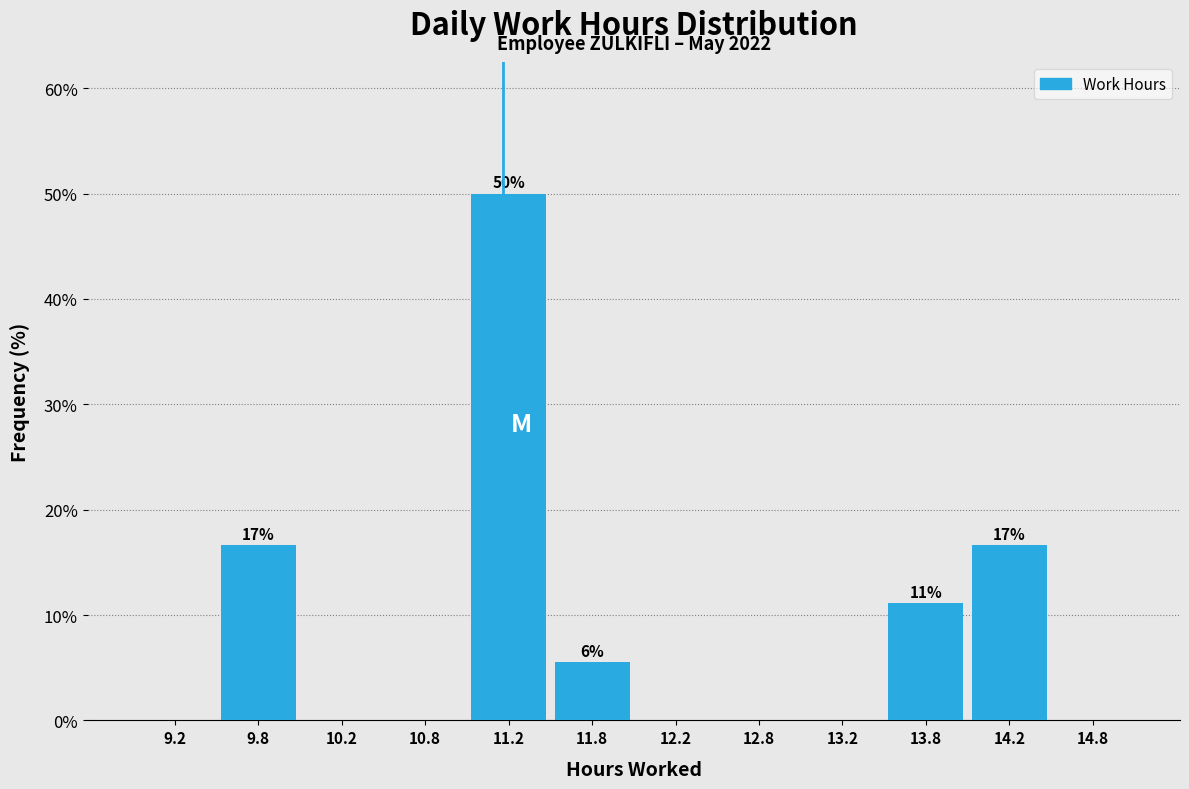

Over which range of the x-axis is the bar tallest?

11.0 to 11.5